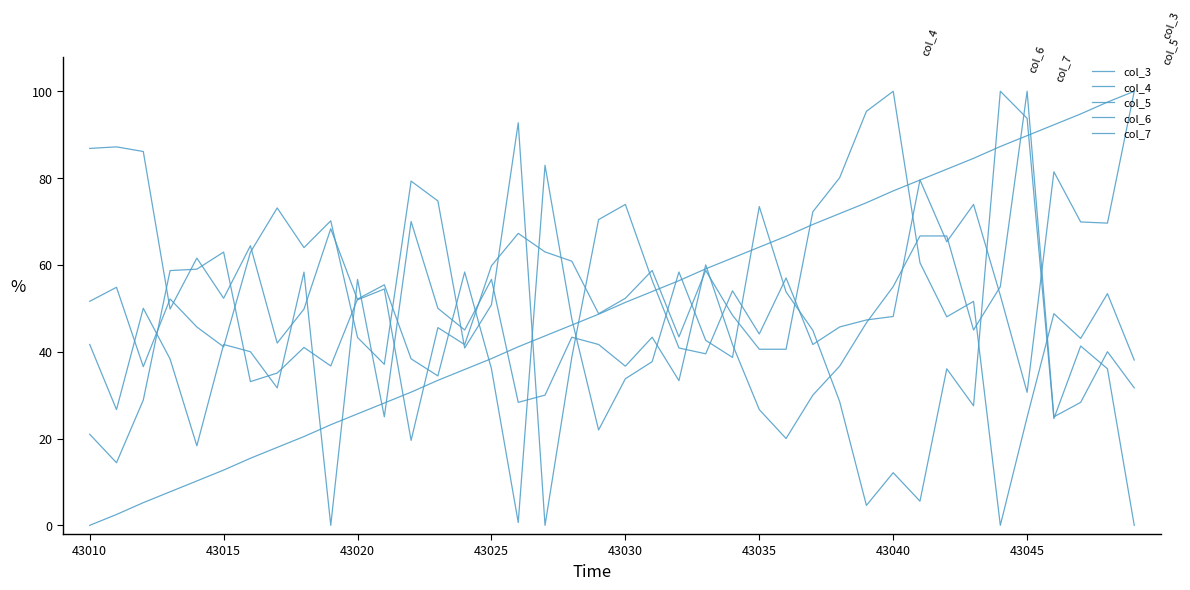

Is this an area chart (filled region under the line)?

No